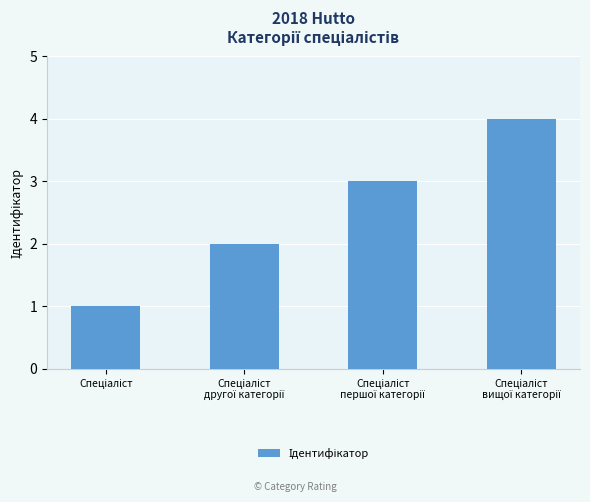

What is the greatest value displayed?

4